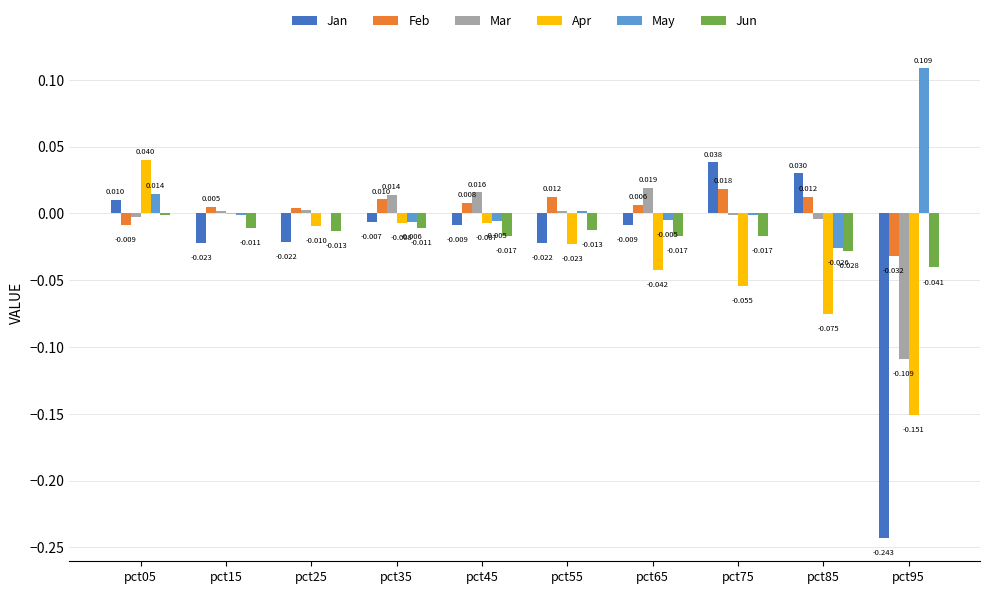

Which series changed the most between pct65 and pct85?

Jan